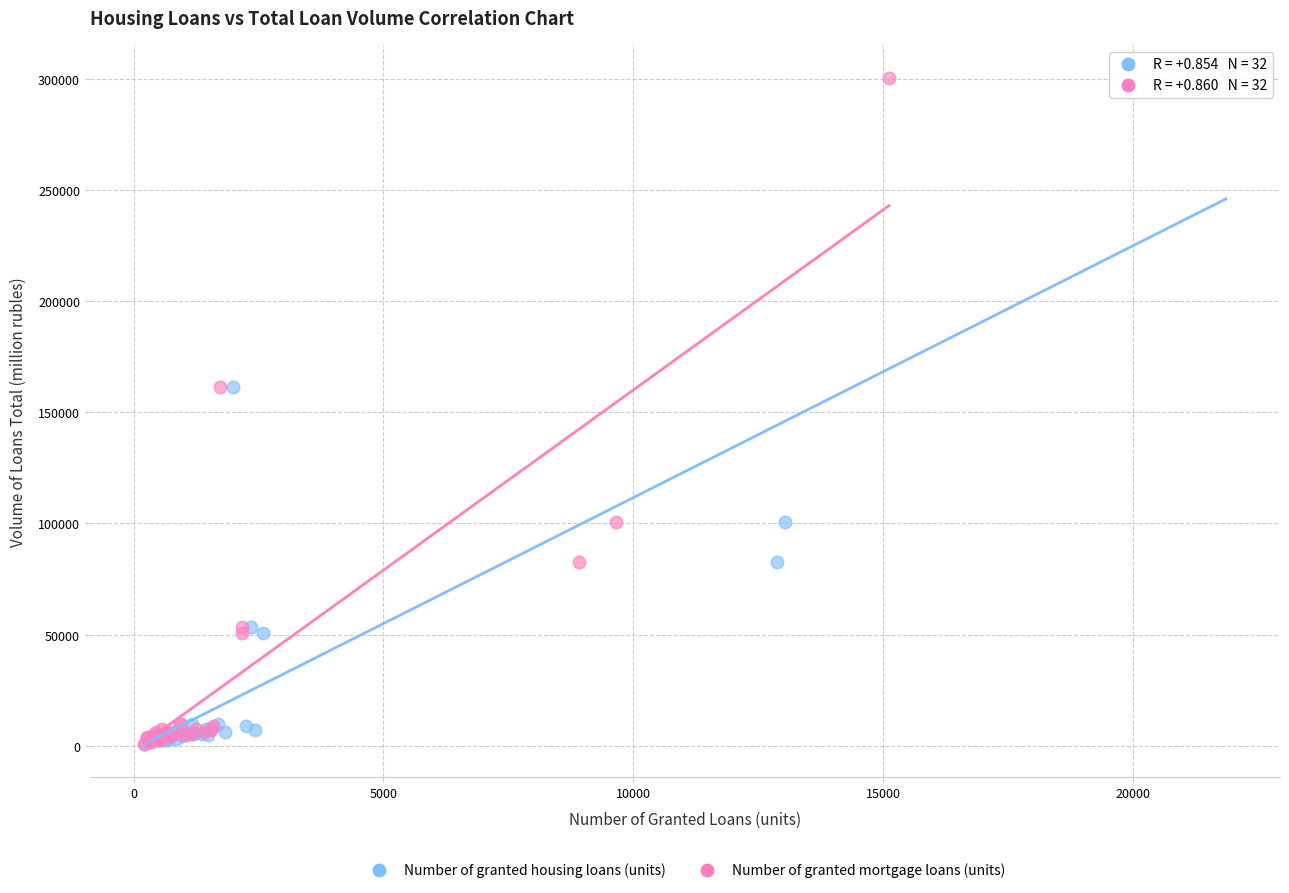

What are all the series names shown in the legend?

Number of granted housing loans (units), Number of granted mortgage loans (units)